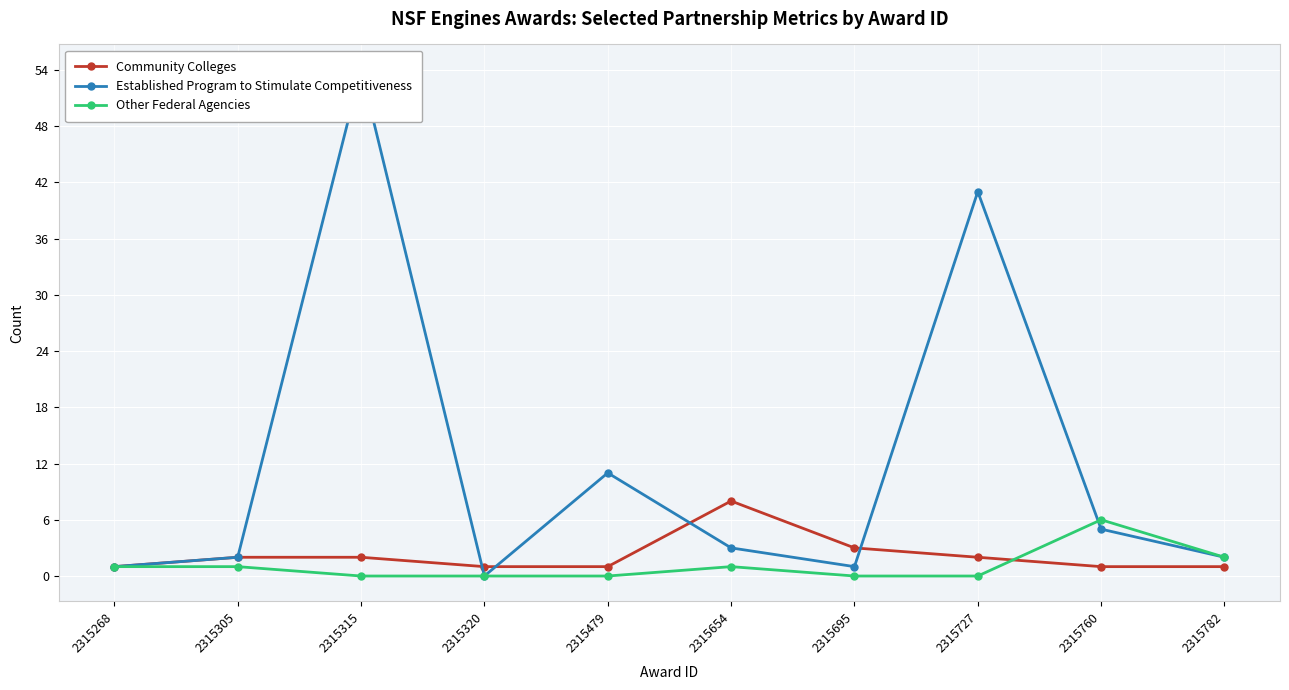

What are all the series names shown in the legend?

Community Colleges, Established Program to Stimulate Competitiveness, Other Federal Agencies